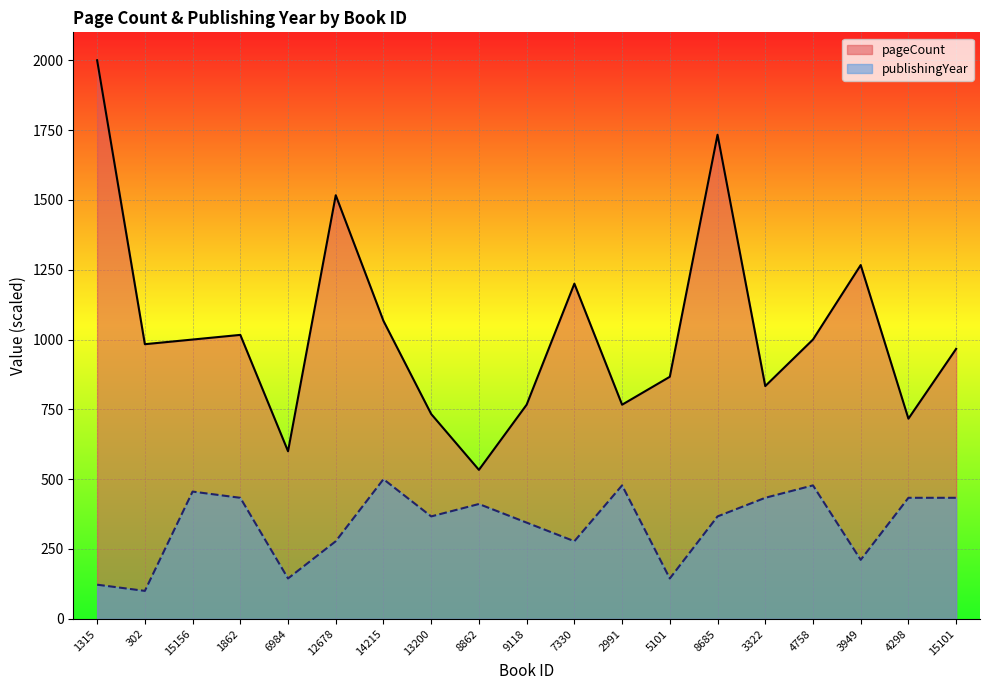

Reading right to left, transcribe all the data shown in this chart.

pageCount: 966.7	716.7	1266.7	1000.0	833.3	1733.3	866.7	766.7	1200.0	766.7	533.3	733.3	1066.7	1516.7	600.0	1016.7	1000.0	983.3	2000.0
publishingYear: 433.3	433.3	211.1	477.8	433.3	366.7	144.4	477.8	277.8	344.4	411.1	366.7	500.0	277.8	144.4	433.3	455.6	100.0	122.2